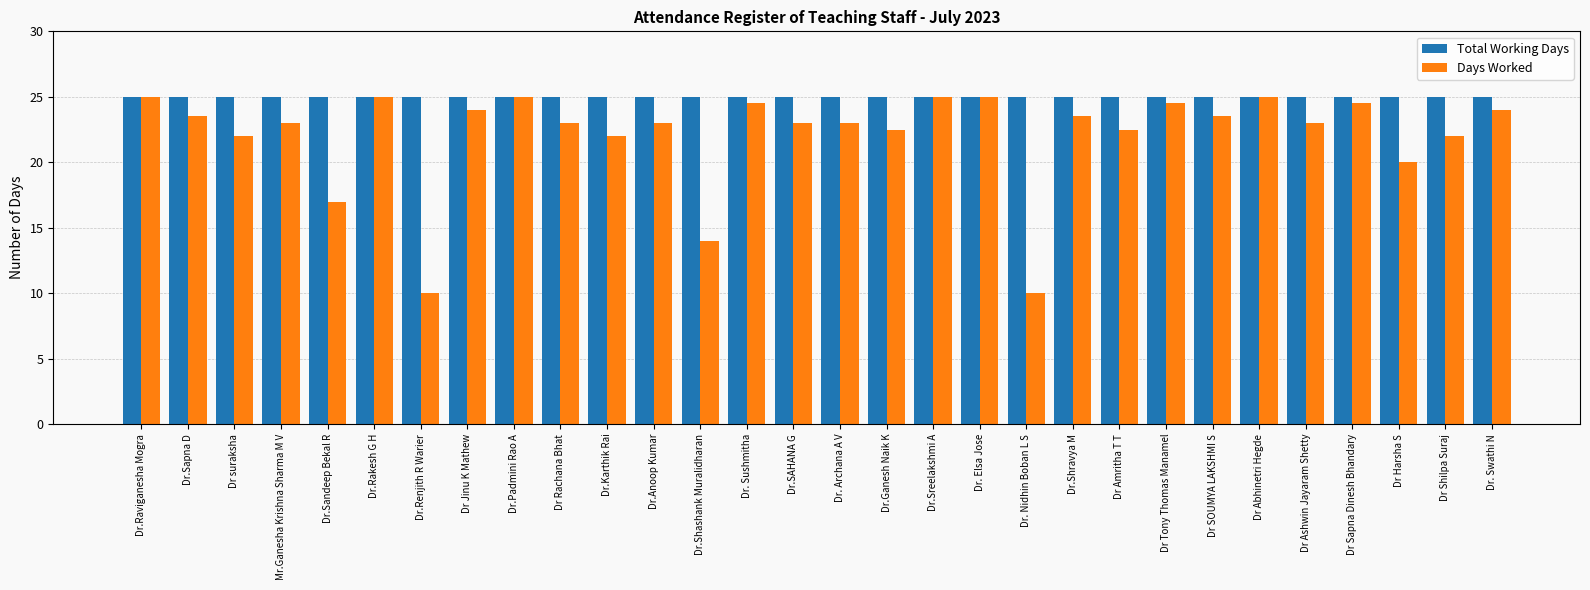

Which series has the widest spread of values?

Days Worked